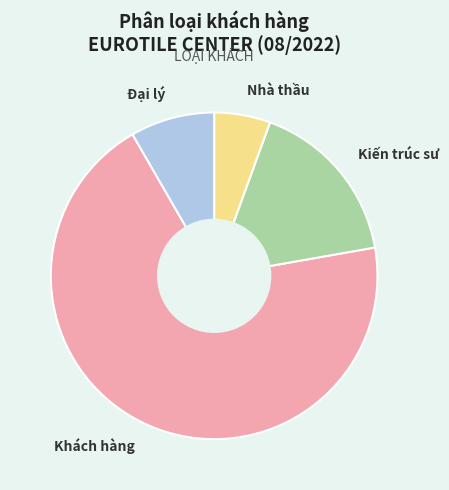

Which category accounts for the majority?

Khách hàng